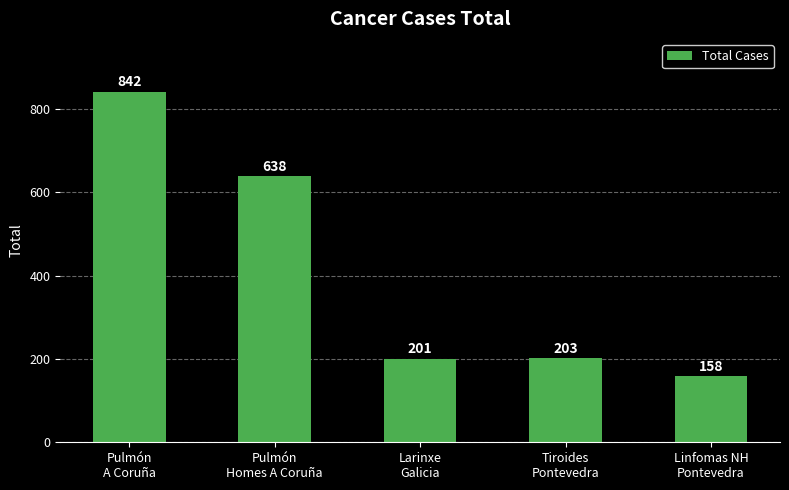

True or false: the data shows 69 at Linfomas NH
Pontevedra.

False